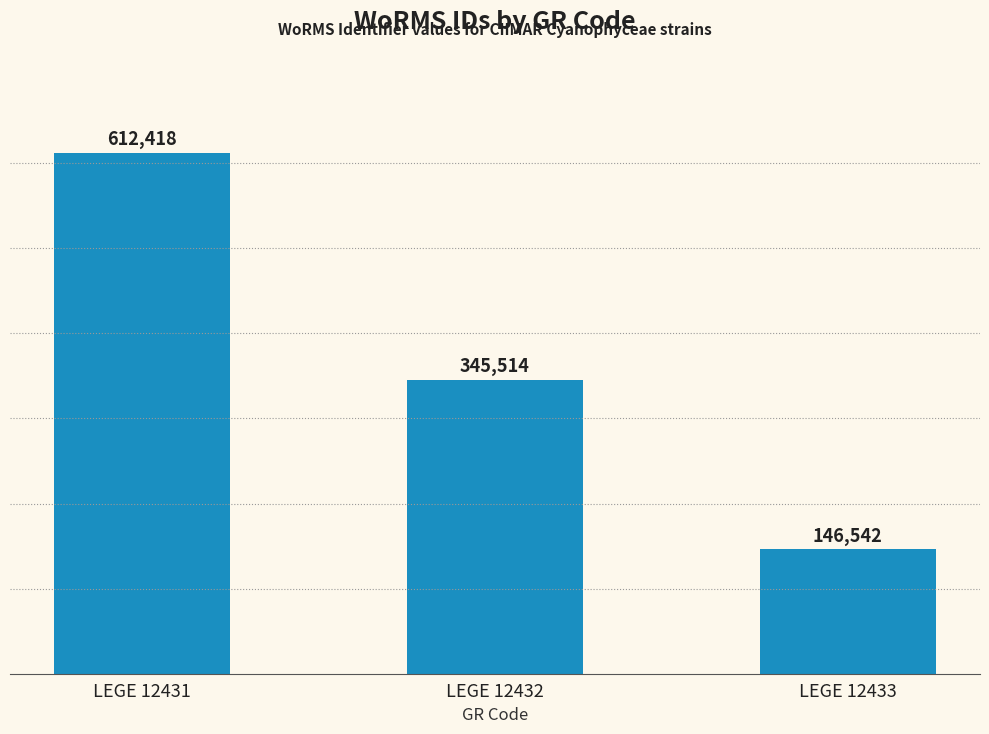

The value at LEGE 12433 is 146542. True or false?

True